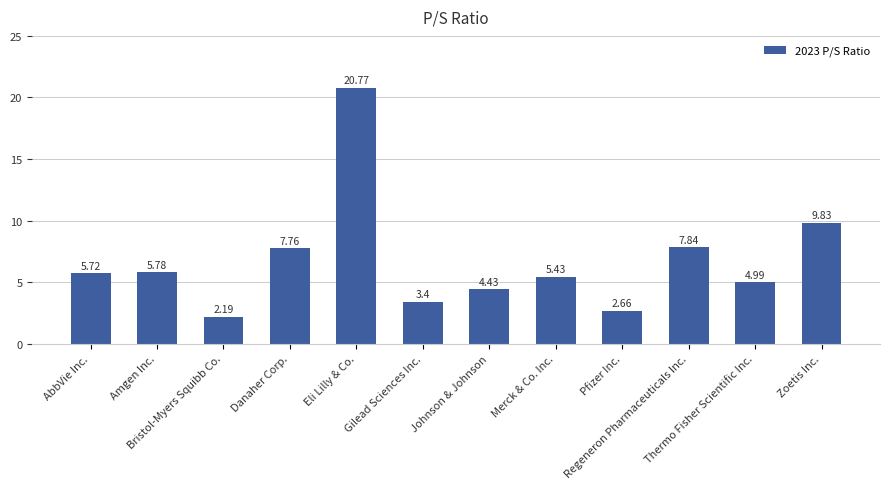

What is the change in value from Bristol-Myers Squibb Co. to Eli Lilly & Co.?

+18.6